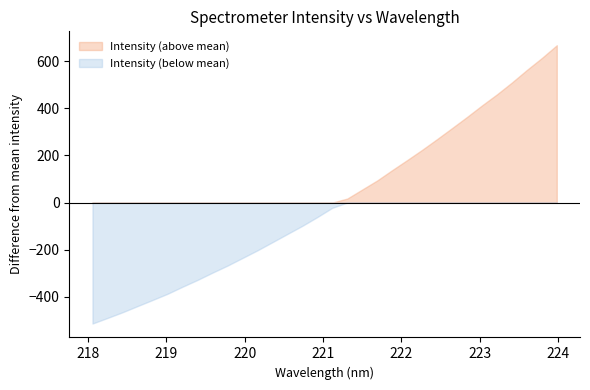

Which category has the lowest value across all series?

218.0596